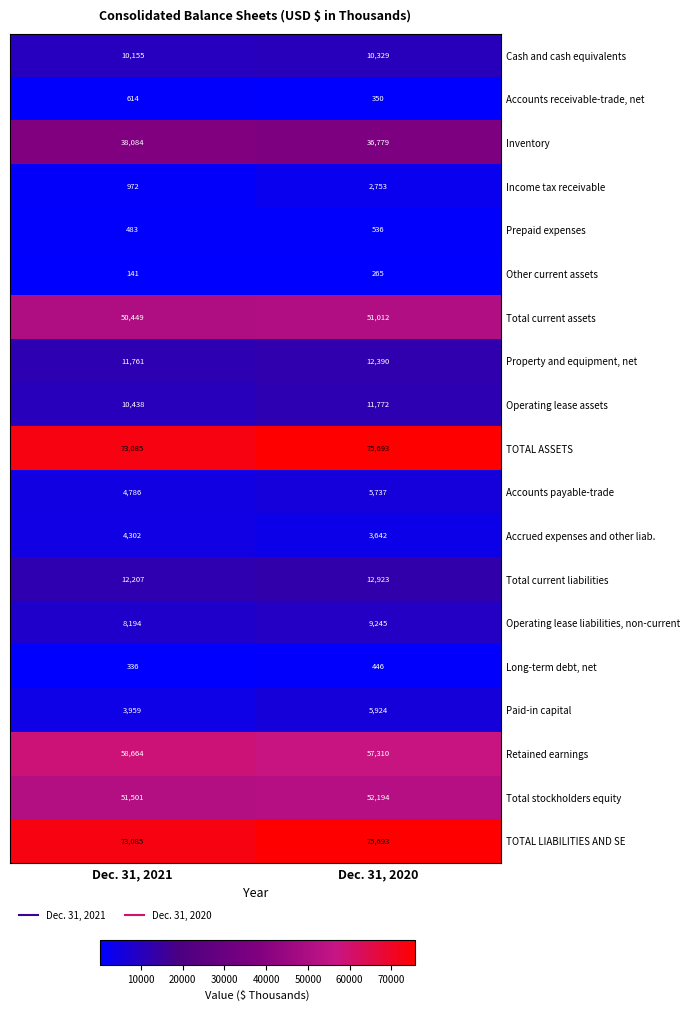

What is the difference between the highest and lowest values at Dec. 31, 2020?

75428